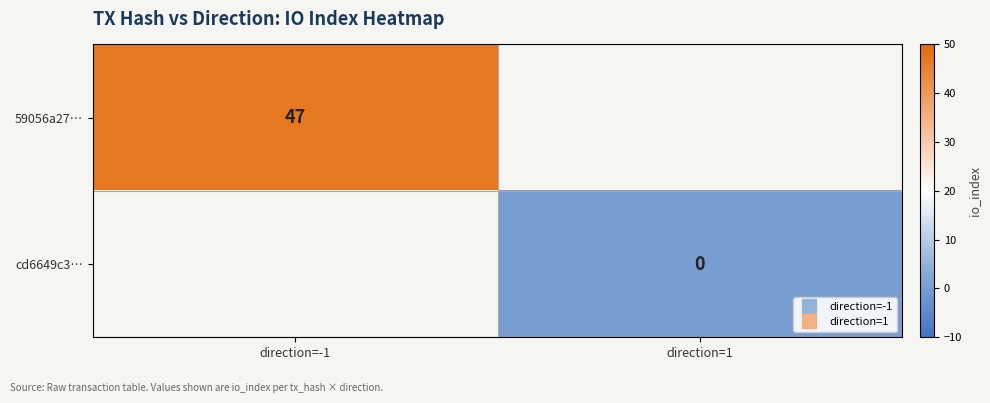

Rank the series by their average value, from highest to lowest.

59056a27…, cd6649c3…